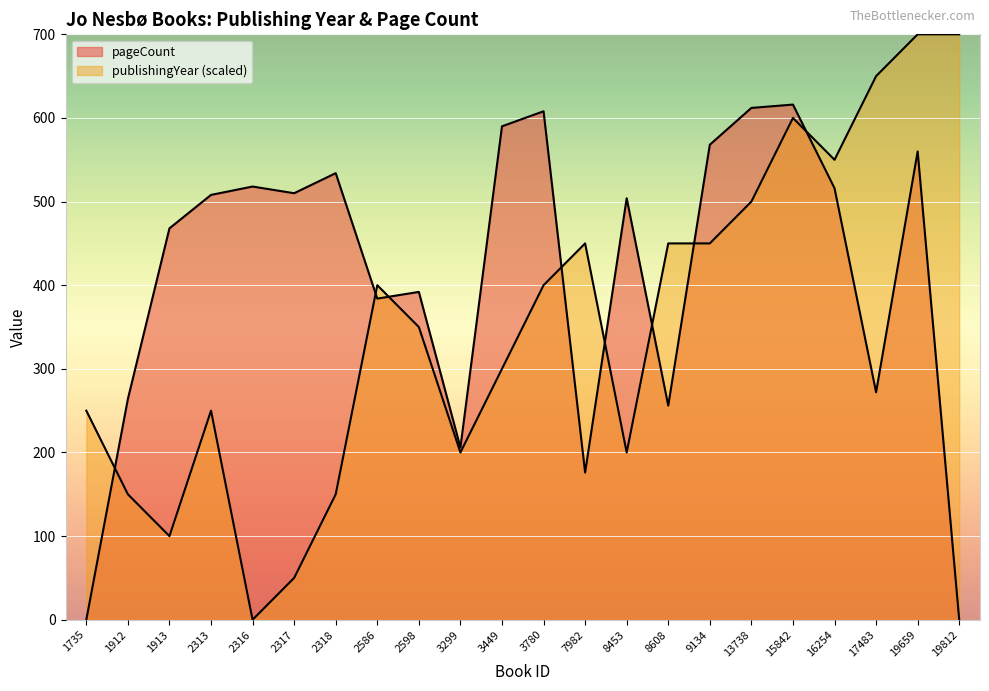

How many interior local valleys does the pageCount series have?

6